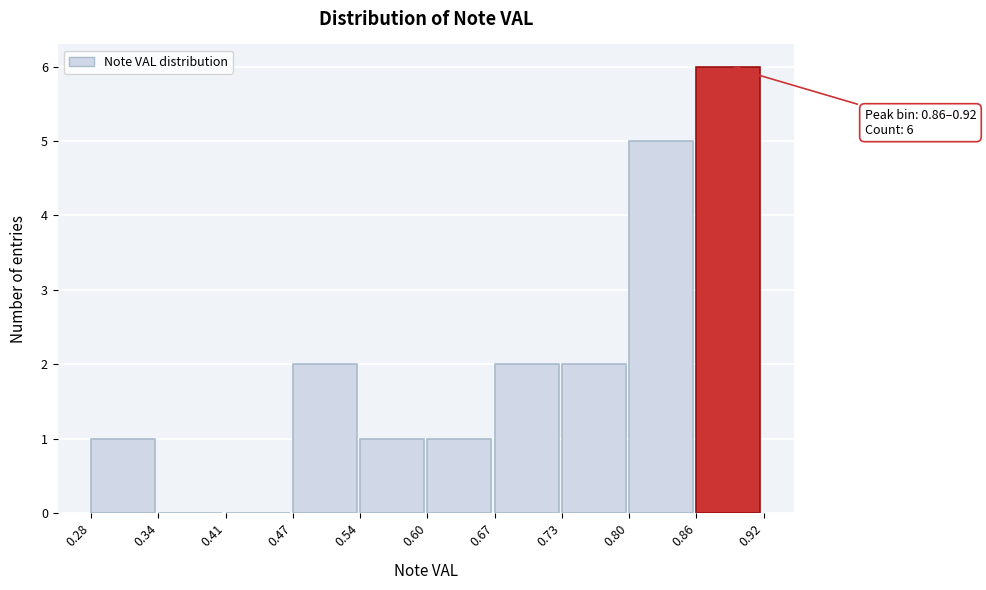

Over which range of the x-axis is the bar tallest?

0.86 to 0.92